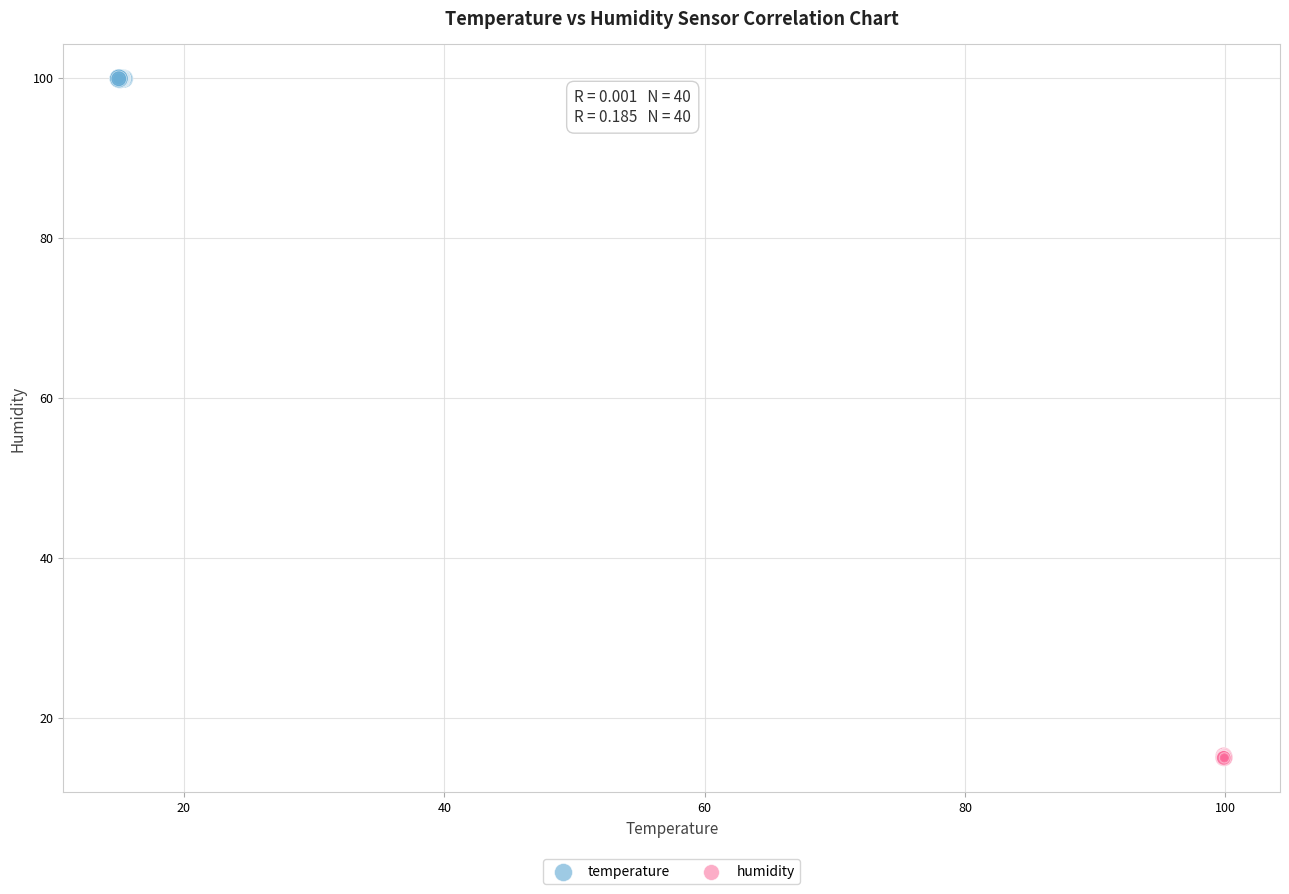

Which series has the widest spread of Y values?

humidity